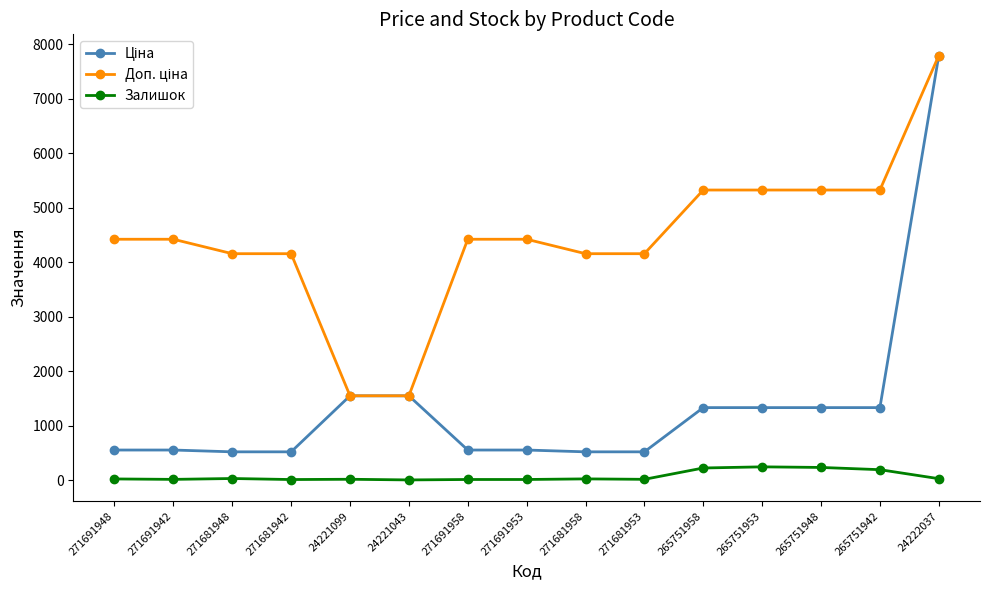

What is the difference between the highest and lowest values at 265751948?

5091.9